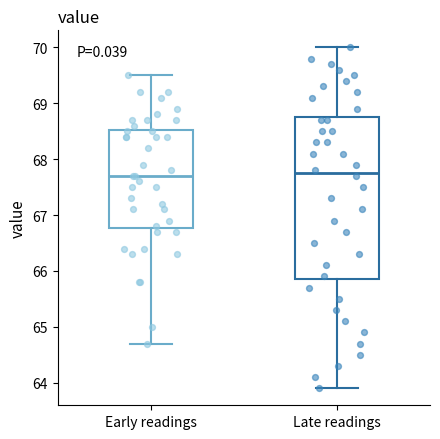

Which box is the tallest, from its lower edge to its upper edge?

Late readings